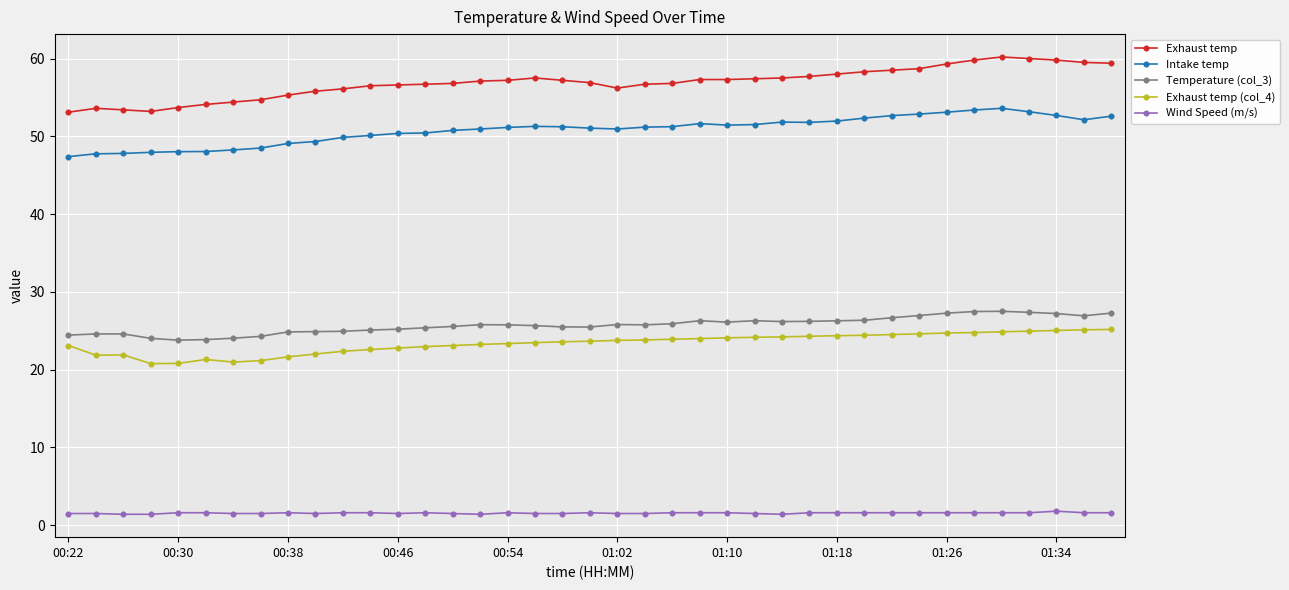

What is the minimum value for Exhaust temp (col_4)?

20.8